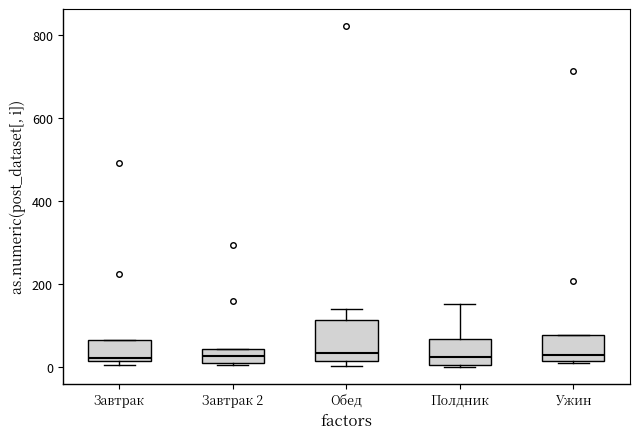

Reading left to right, read every box against the y-axis: the position of its median line, the range the box covers, and the ends of its whiskers. The values are not printed on the chart, so give them approximately, as read against the axis.

Завтрак: median 20 (just above the box's lower edge), box 20 to 60, whiskers 0 to 60
Завтрак 2: median 20, box 0 to 40, whiskers 0 to 40
Обед: median 40, box 20 to 120, whiskers 0 to 140
Полдник: median 20, box 0 to 60, whiskers 0 to 160
Ужин: median 20 (just above the box's lower edge), box 20 to 80, whiskers 20 to 80